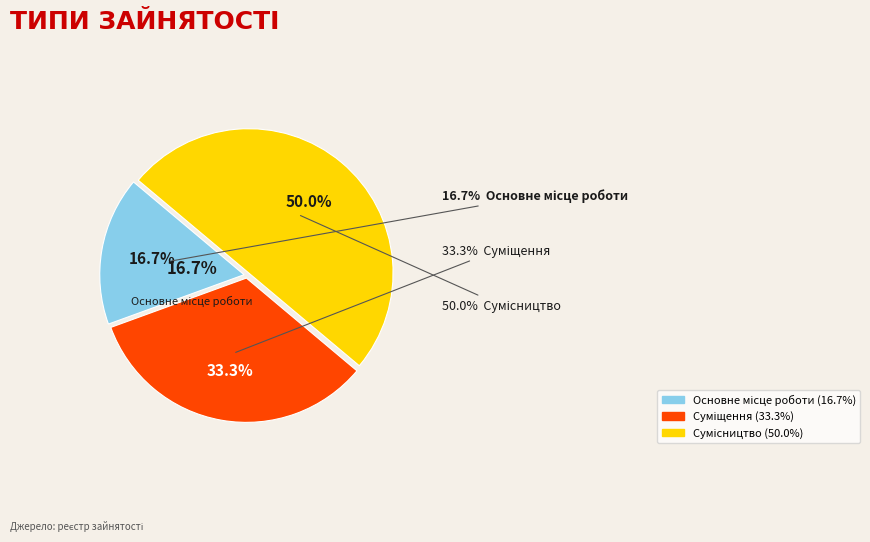

Rank the categories by value from highest to lowest.

Сумісництво, Суміщення, Основне місце роботи